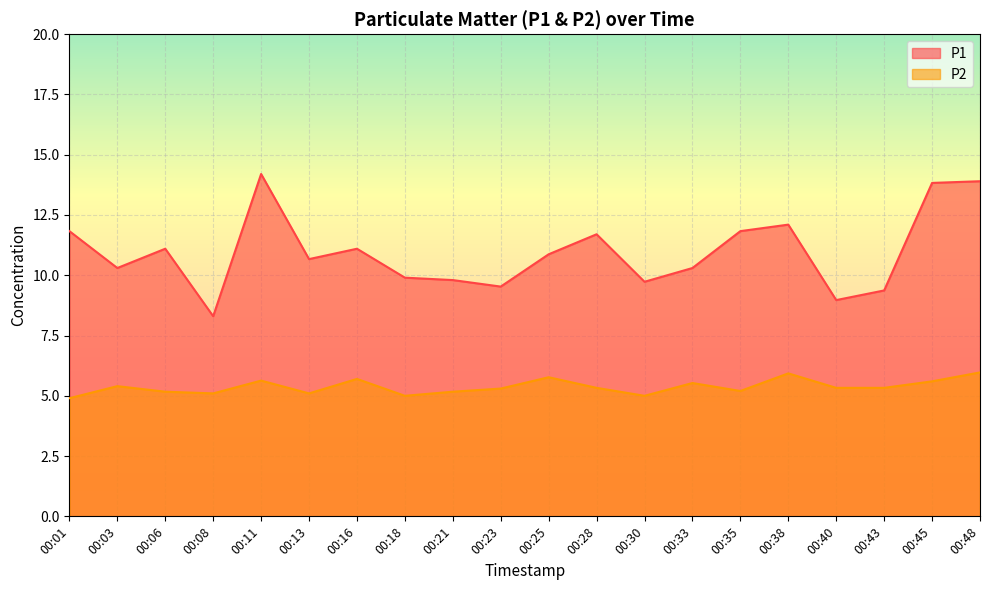

At which label does P1 first exceed 10?

00:01